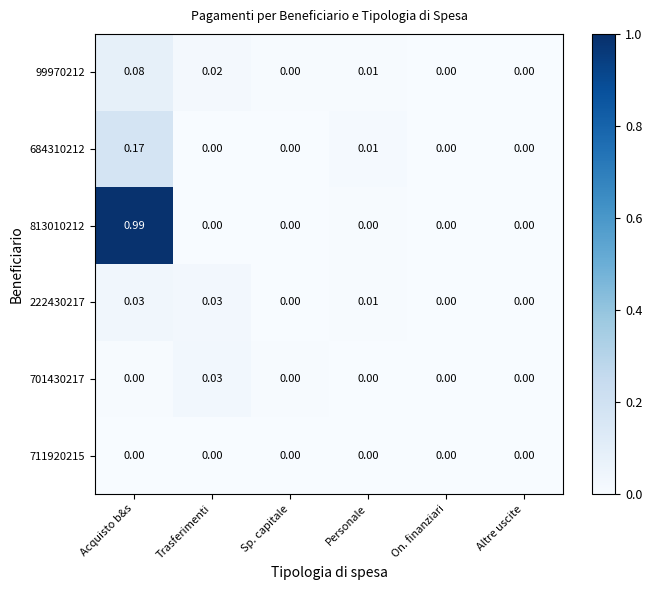

Which series has the largest range (max minus min)?

813010212